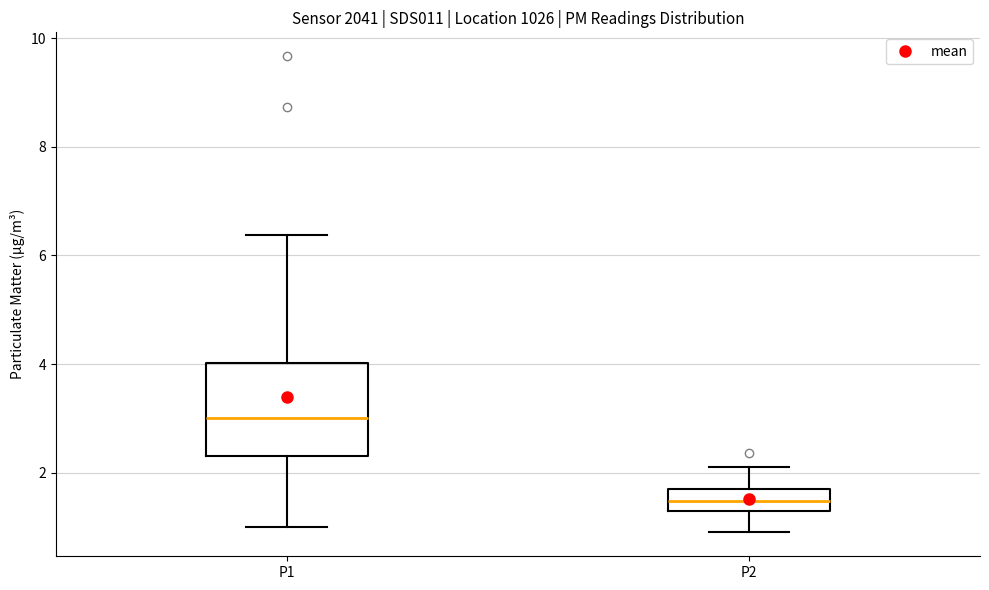

Reading left to right, read every box against the y-axis: the position of its median line, the range the box covers, and the ends of its whiskers. The values are not printed on the chart, so give them approximately, as read against the axis.

P1: median 3.0, box 2.4 to 4.0, whiskers 1.0 to 6.4
P2: median 1.4 (inside the box), box 1.4 to 1.8, whiskers 1.0 to 2.2